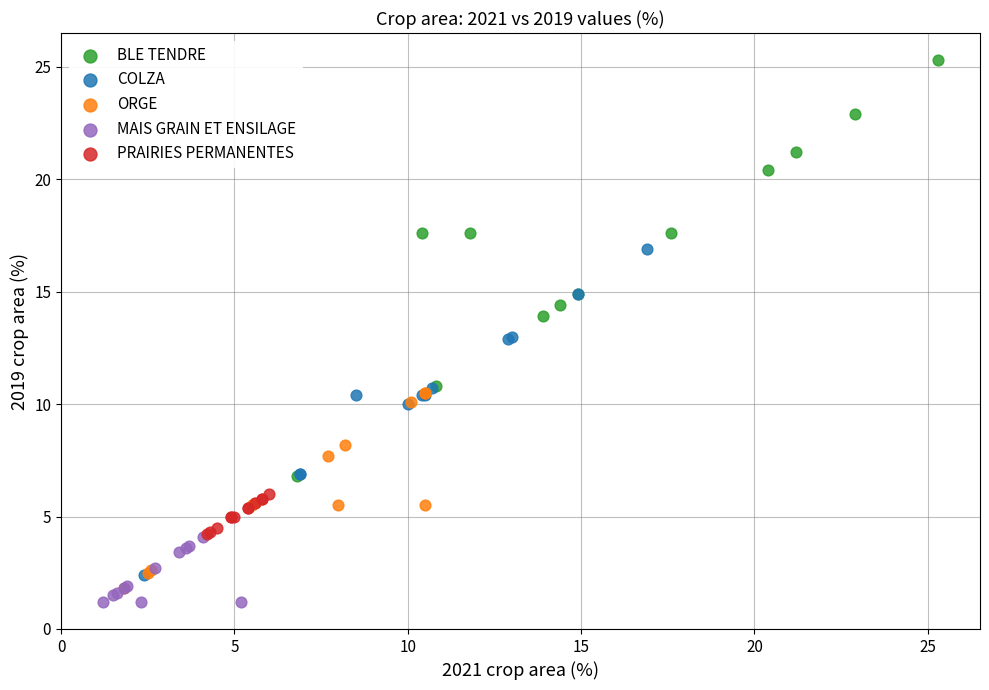

Which series has the largest Y range (max minus min)?

BLE TENDRE